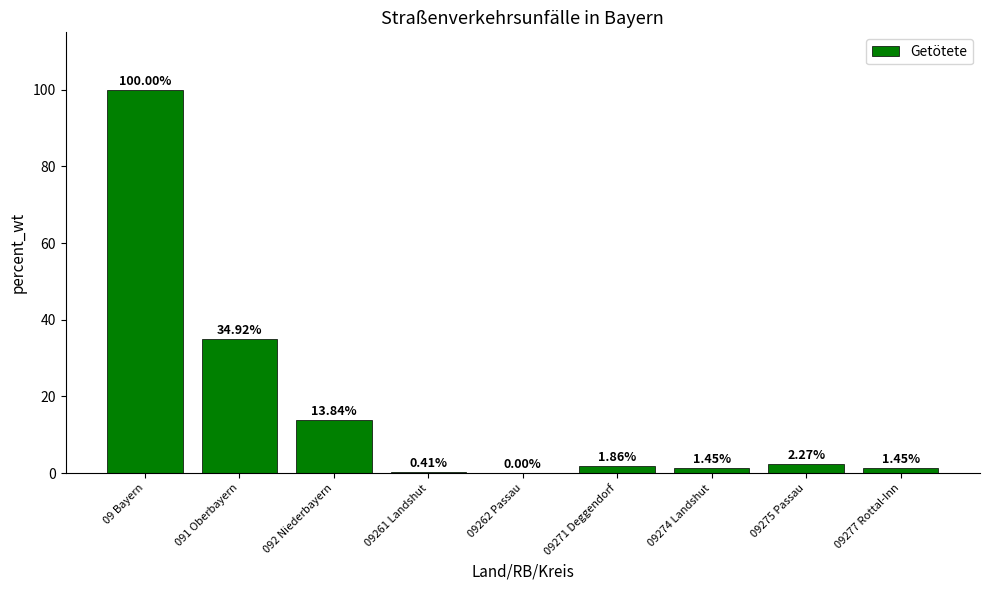

Approximately how many times larger is the value at 09271 Deggendorf compared to 09277 Rottal-Inn?

1.3